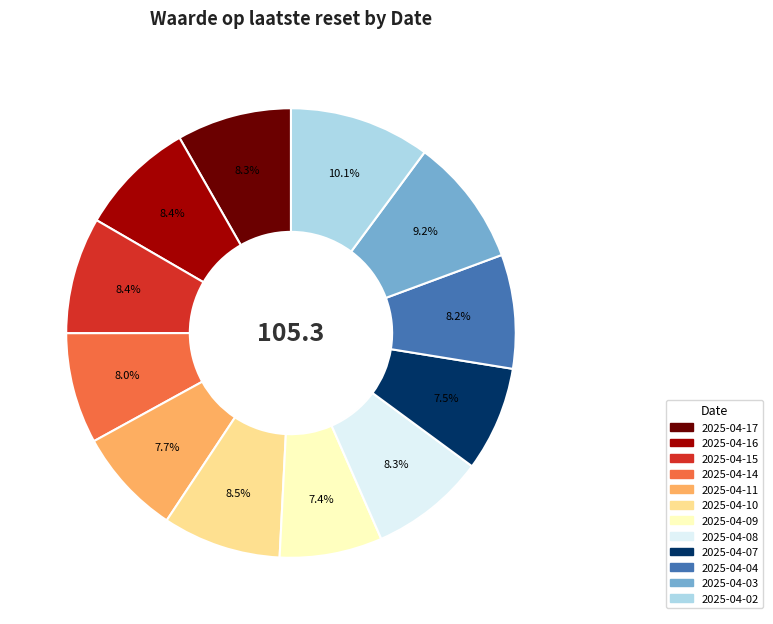

Is the sum of 2025-04-16 and 2025-04-03 greater than half?

No